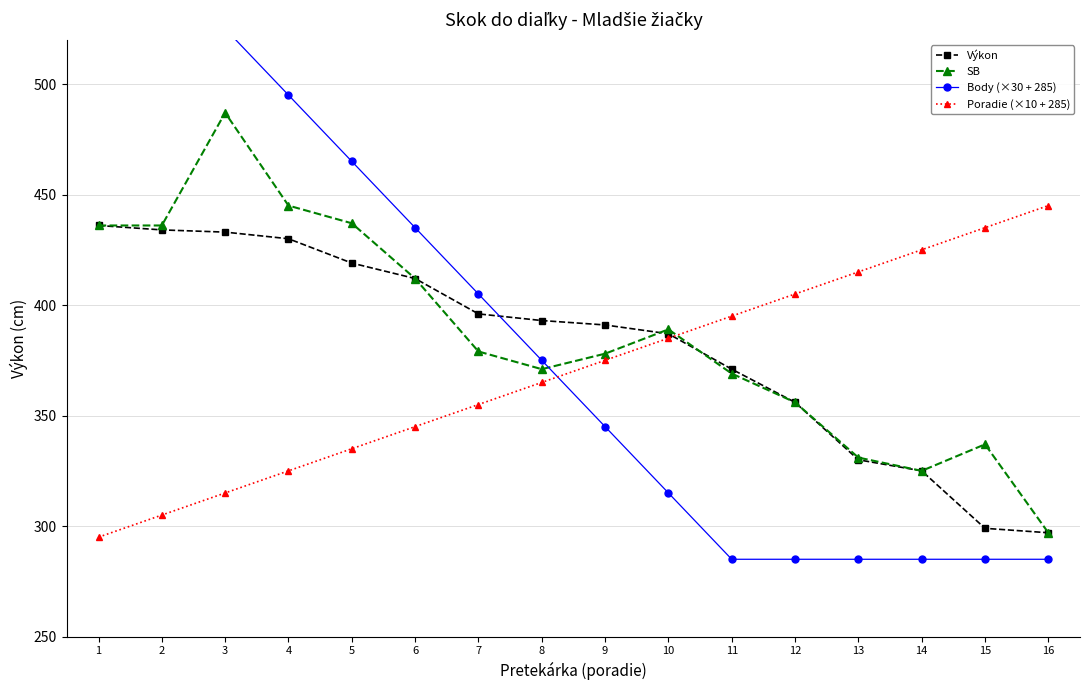

Which series has the widest spread of values?

Body (×30 + 285)